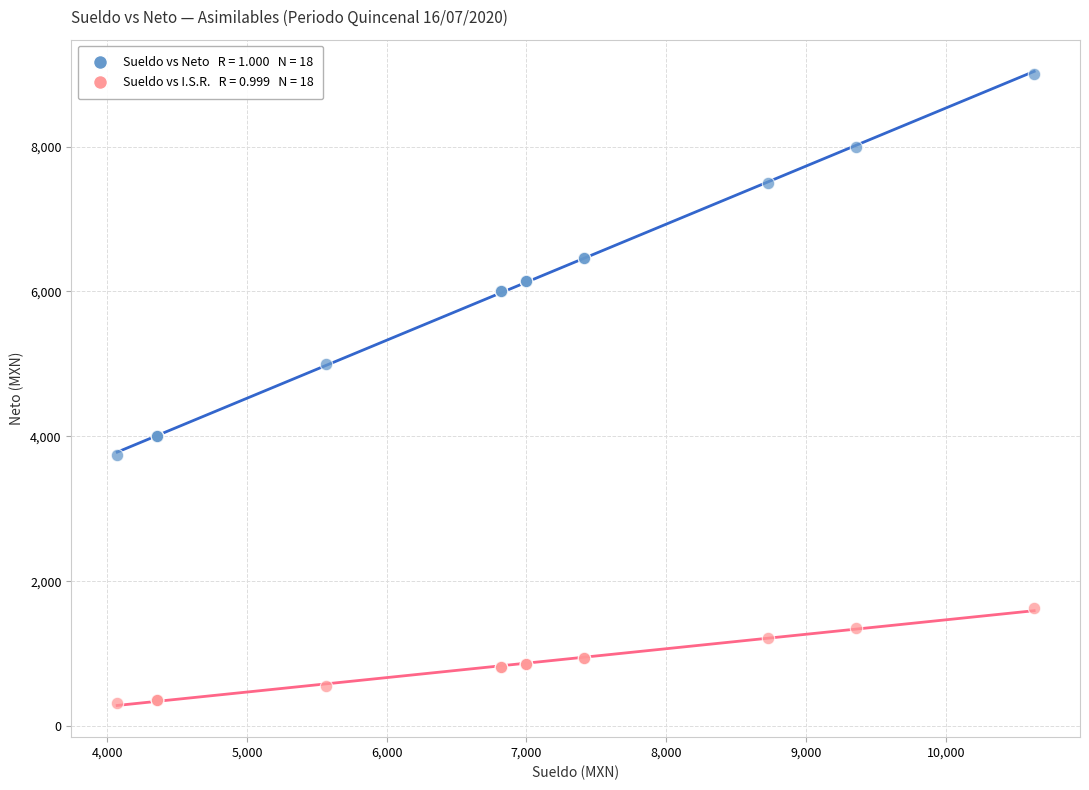

Across all series, what Y value is closest to 4660?

5000.0